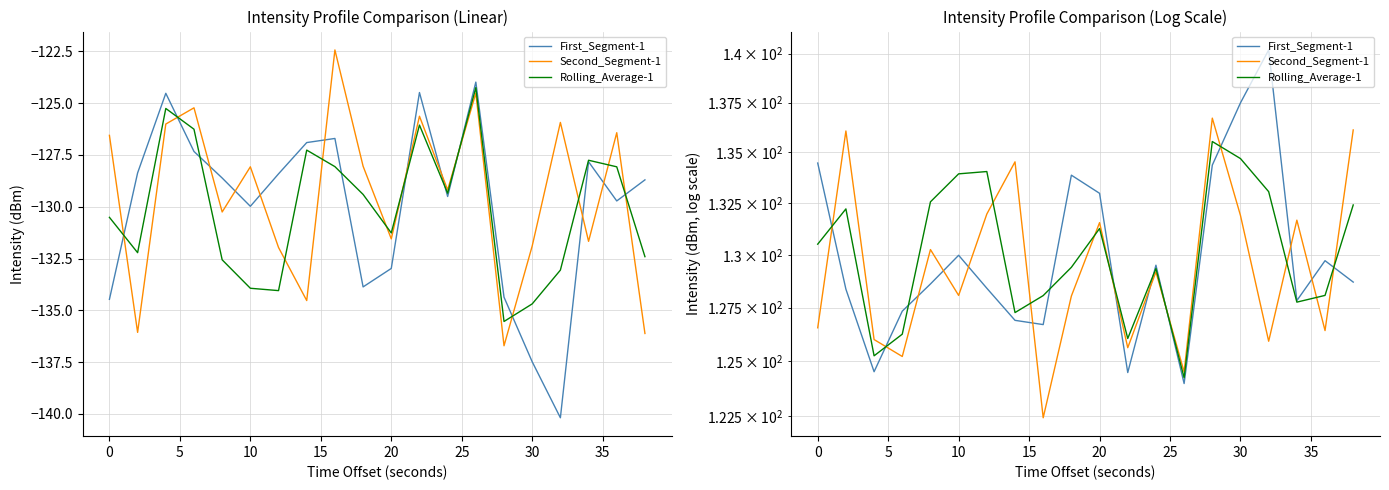

Count the number of data series in this chart.

3